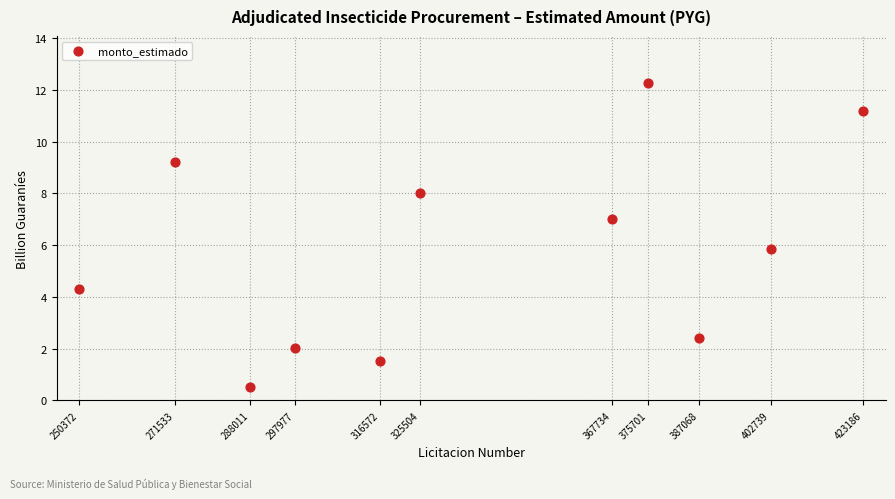

What Y value in the scatter plot is closest to 6?

5.8